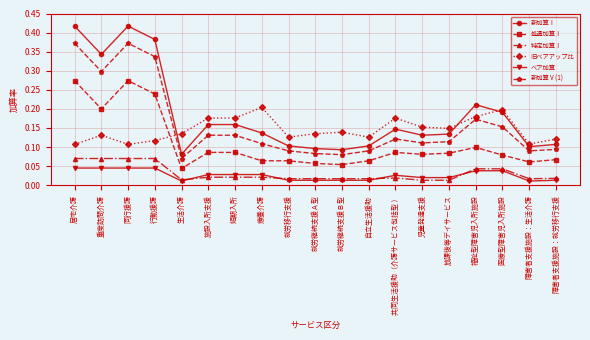

True or false: 新加算Ⅰ and 新加算Ⅴ(1) intersect in this chart.

False